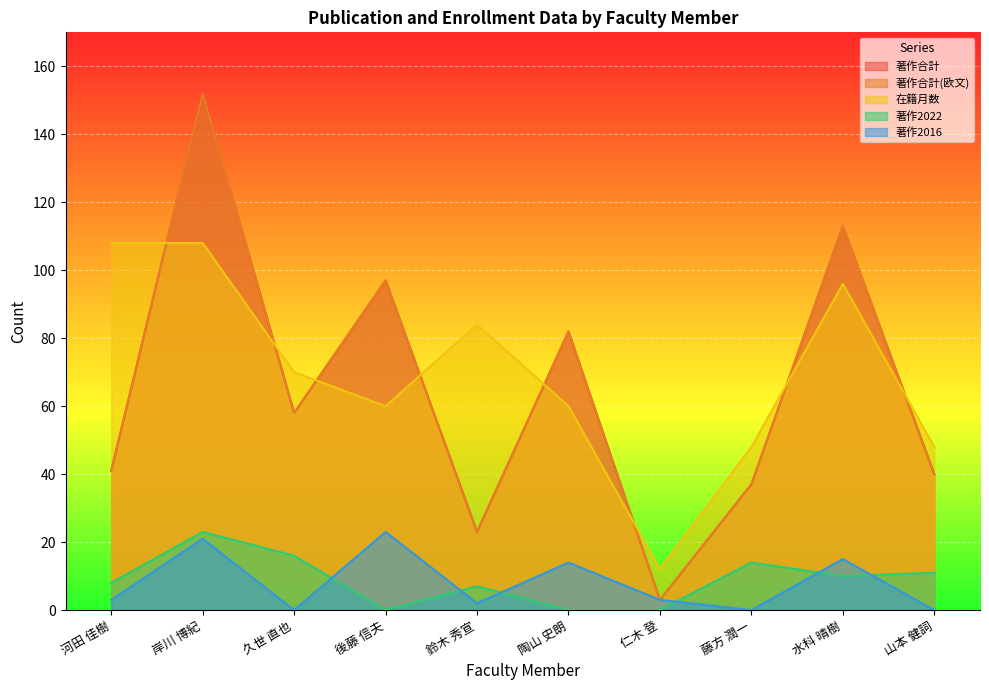

True or false: 在籍月数 and 著作2022 cross at least once.

False